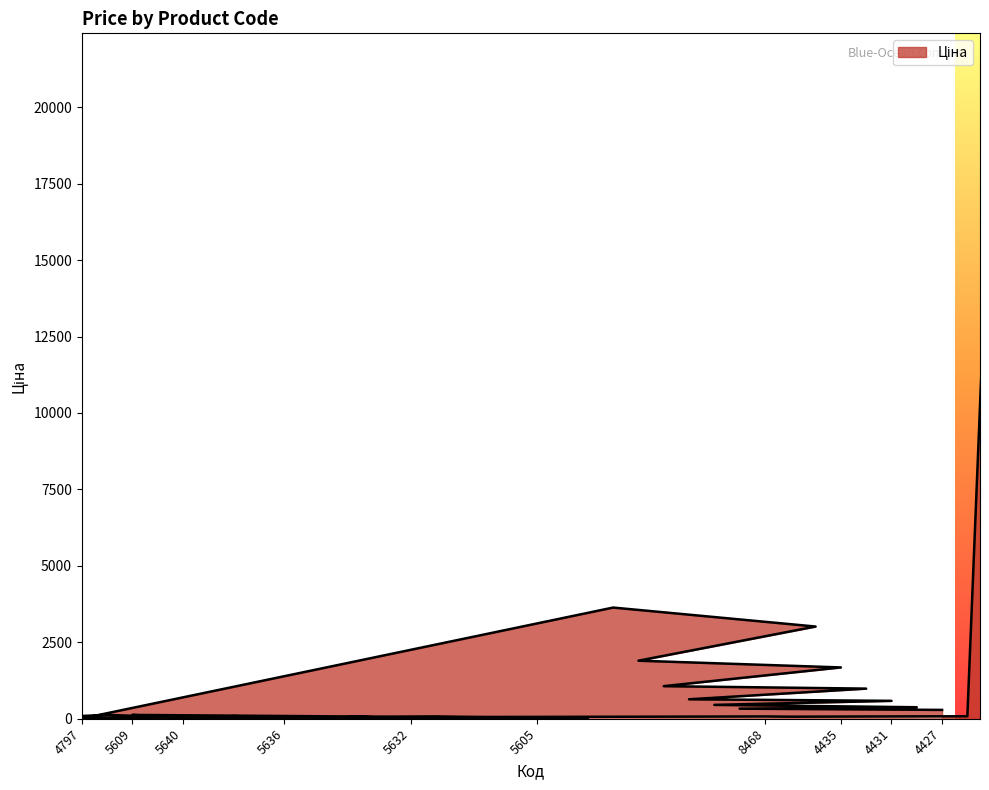

Which label corresponds to the smallest value in the chart?

4798